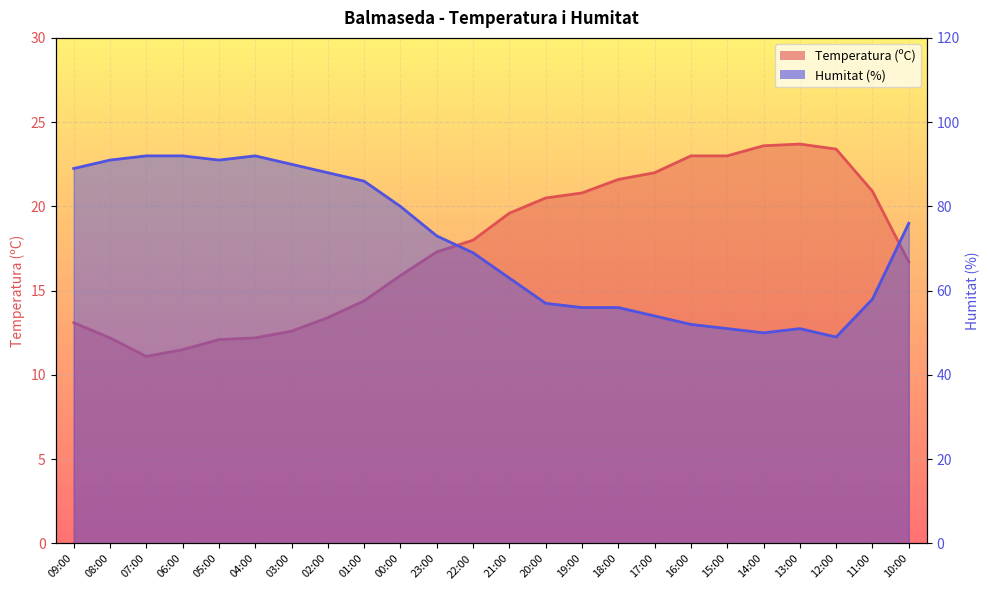

At which label does Humitat (%) first exceed 73?

09:00